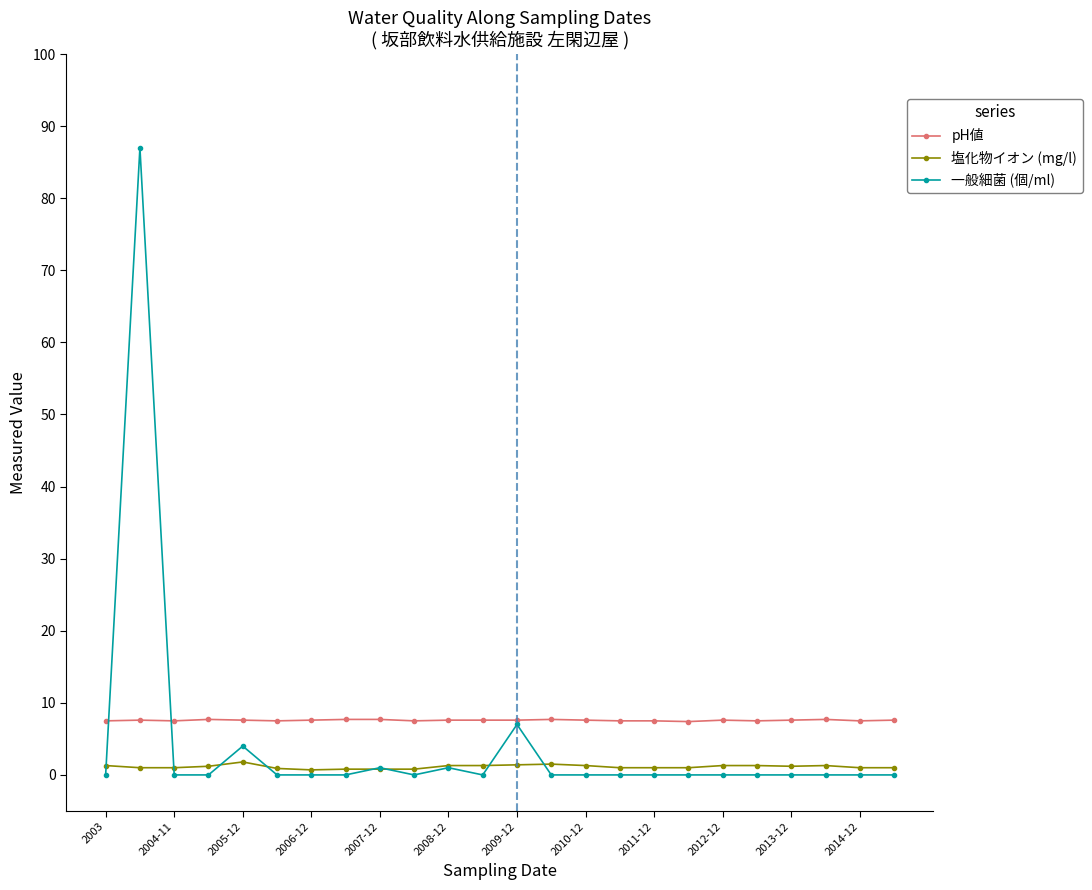

How many data points does each series have?

24